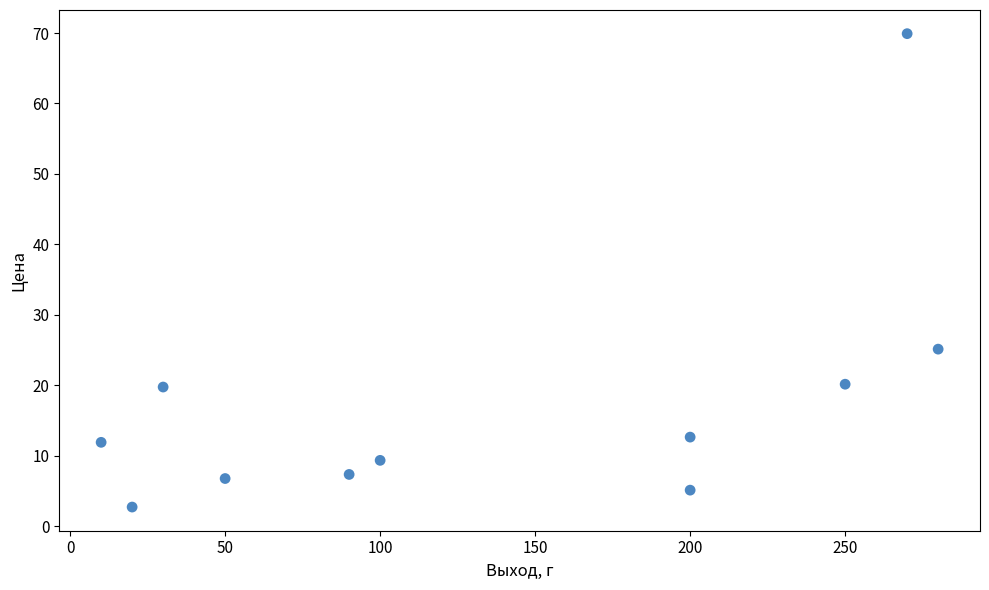

What Y value in the scatter plot is closest to 36?

25.1